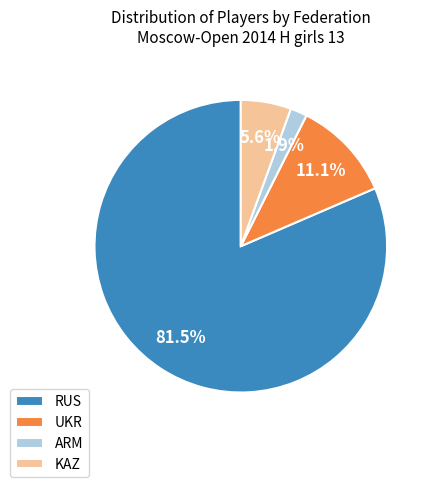

What is the largest slice in the pie chart?

RUS